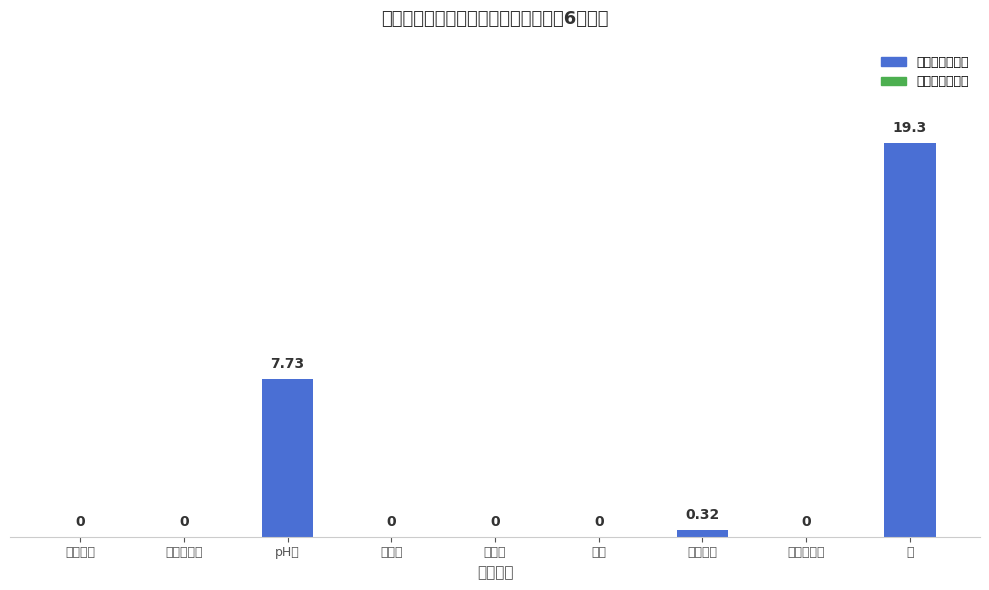

Are the bars grouped side by side (vs. stacked)?

No